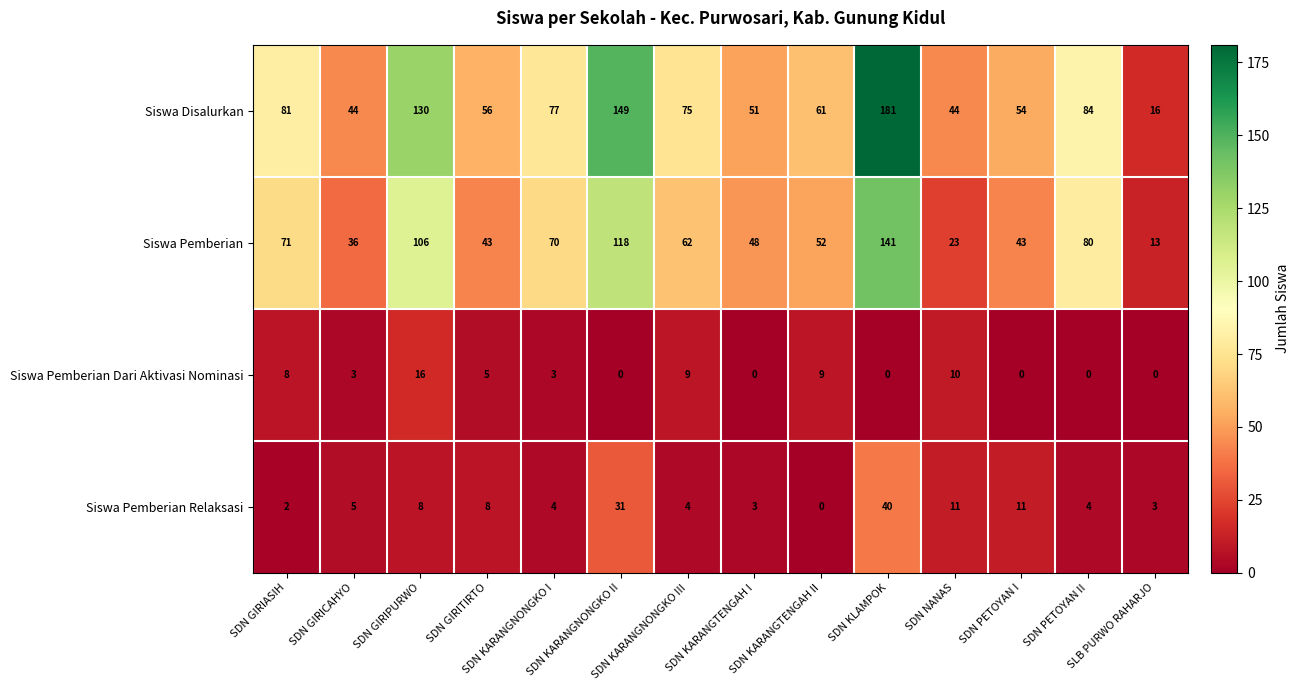

What is the minimum value for Siswa Disalurkan?

16